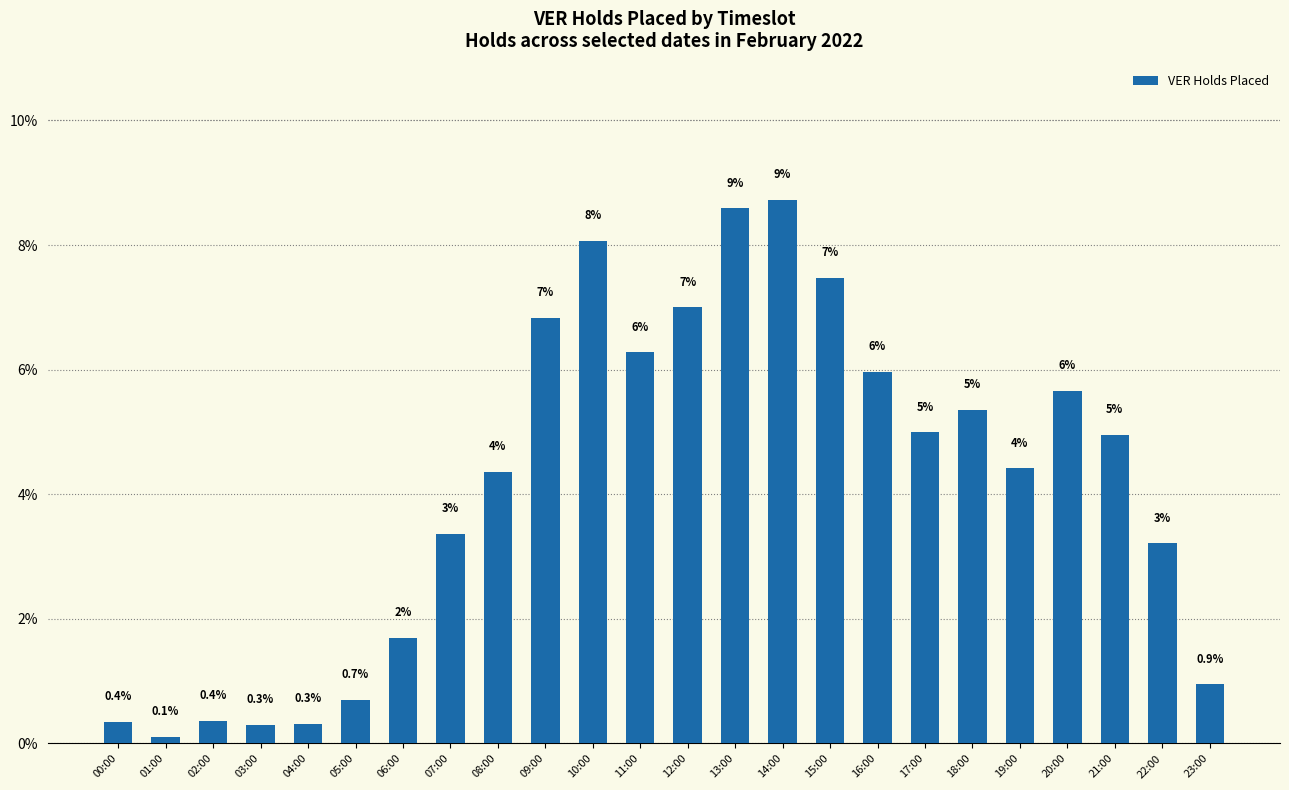

The value at 07:00 is 1.9. True or false?

False